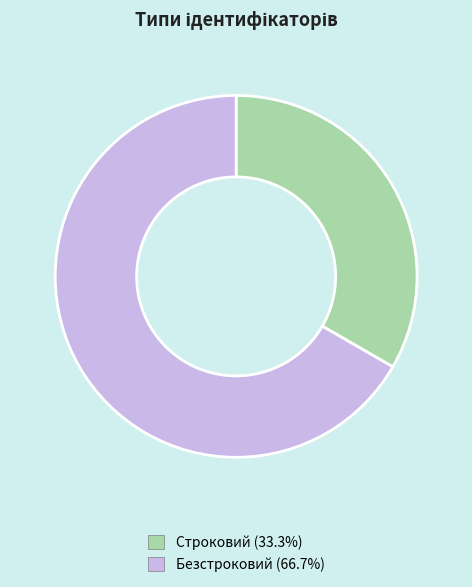

What is the ratio of the value at Безстроковий to the value at Строковий?

2.0